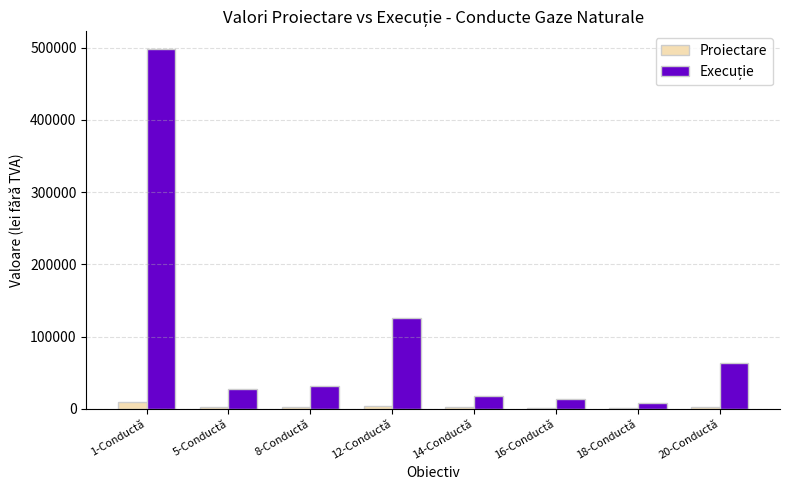

What is the sum of the Proiectare values at 8-Conductă and 16-Conductă?

3723